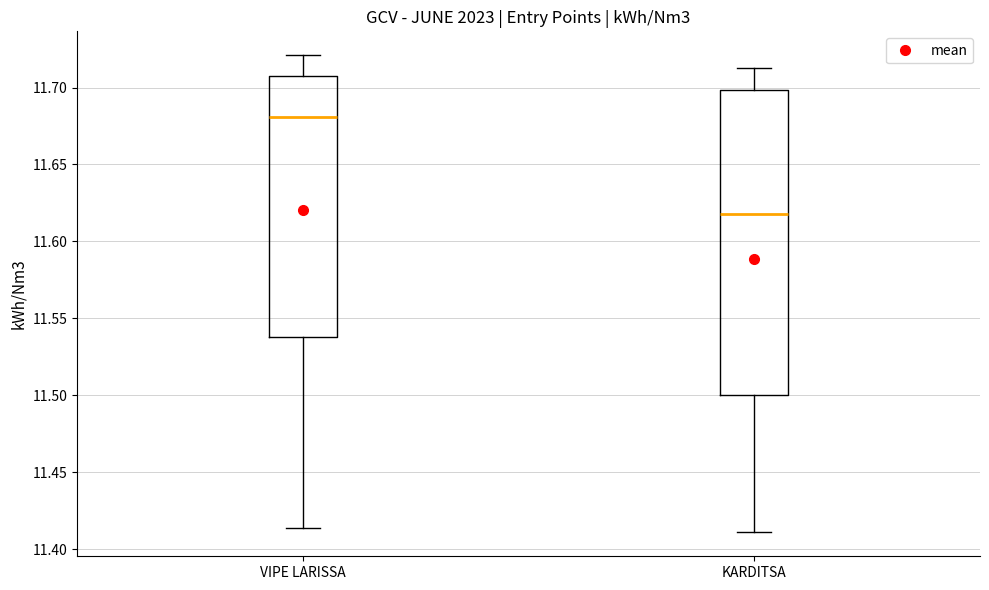

Reading left to right, transcribe this box plot: for each box, give where its median line is, the range the box spans, and where its two whiskers end, as read against the y-axis. The values are not printed on the chart, so give them approximately, as read against the axis.

VIPE LARISSA: median 11.680, box 11.540 to 11.710, whiskers 11.415 to 11.720
KARDITSA: median 11.620, box 11.500 to 11.700, whiskers 11.410 to 11.715